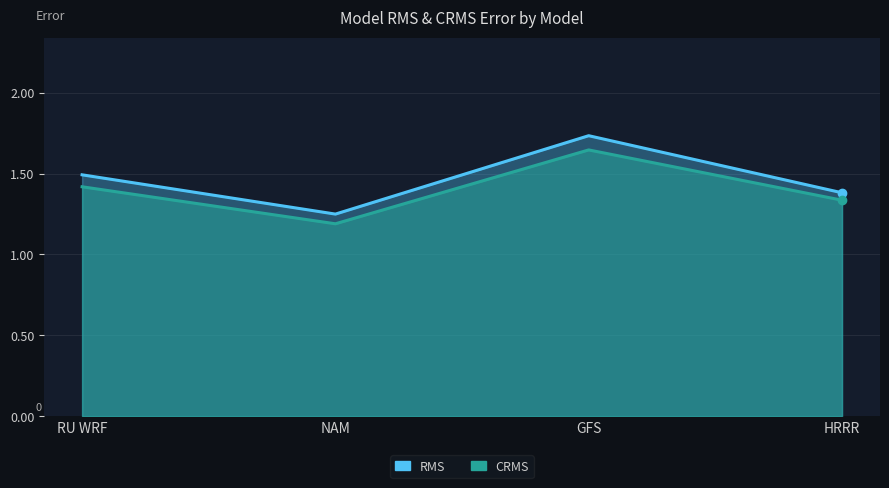

How many lines are shown in the chart?

2